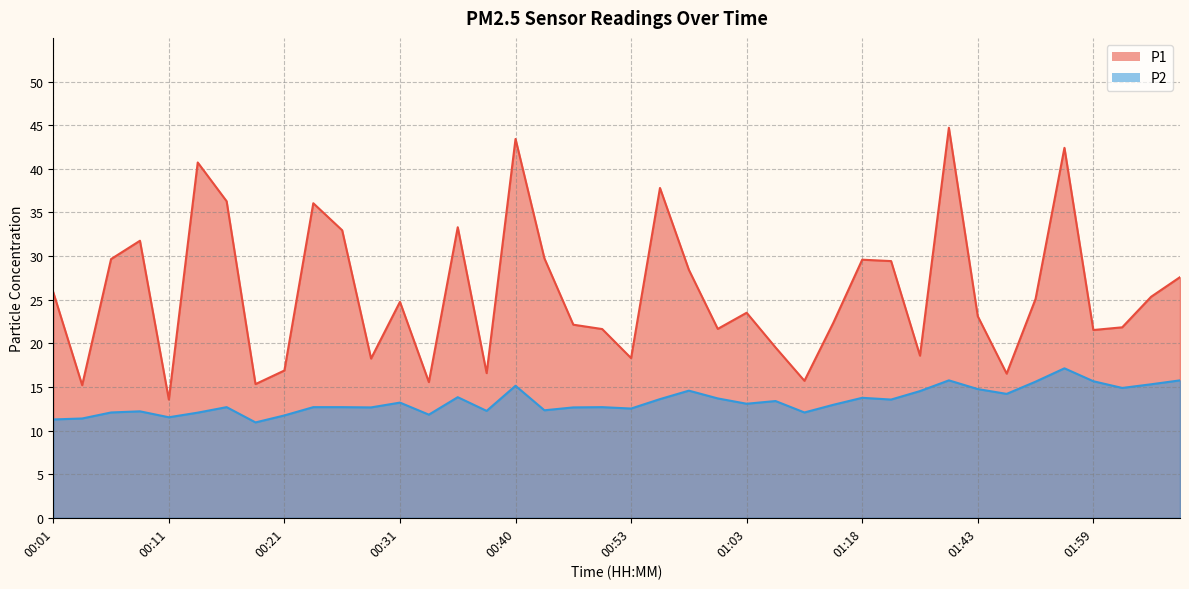

What is the sum of the P1 values at 02:01 and 00:45?

51.6